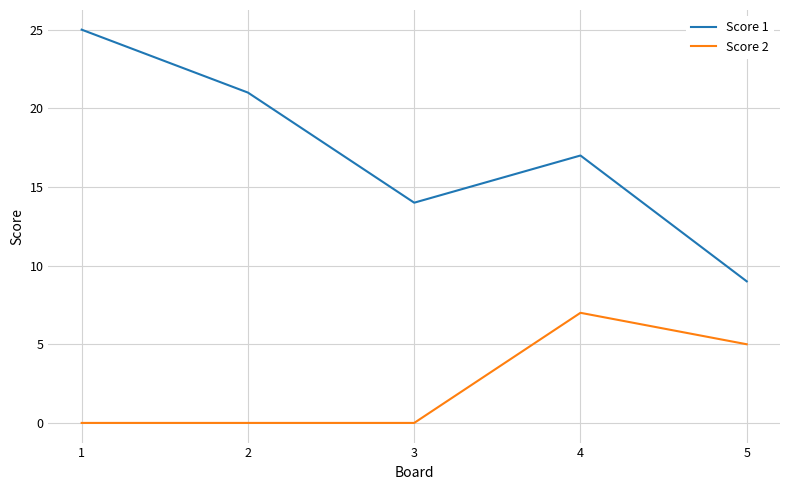

True or false: Score 1 and Score 2 cross at least once.

False